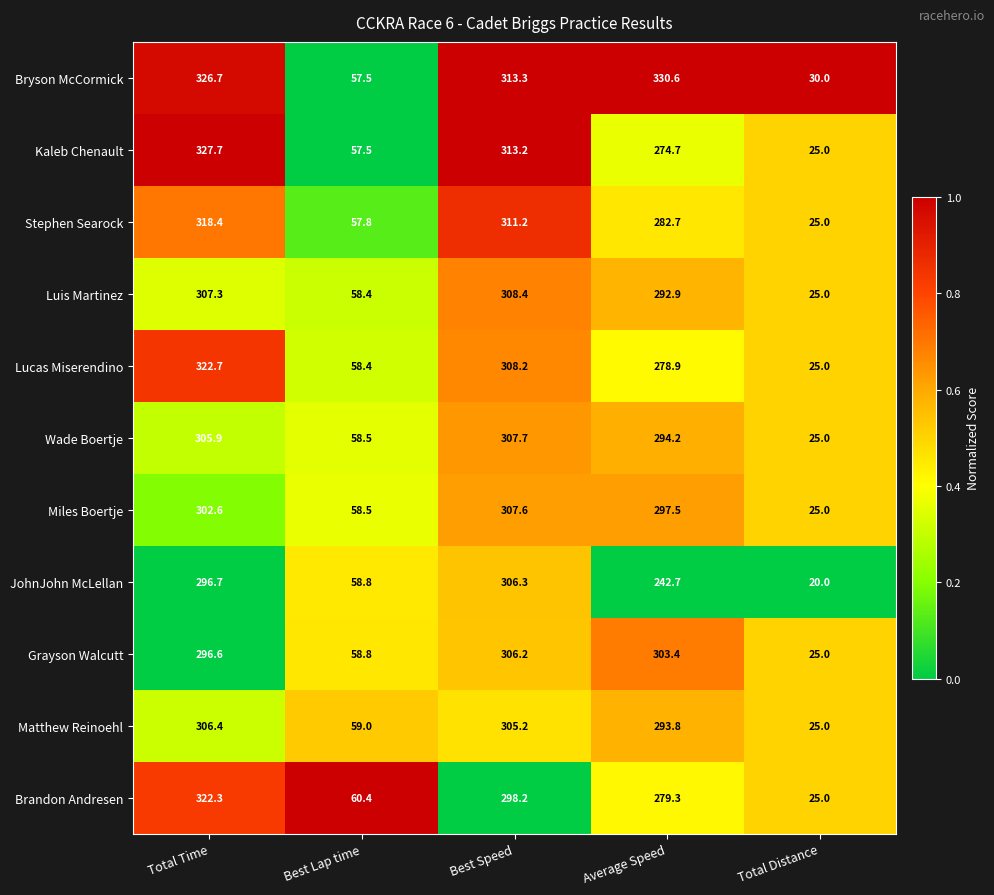

What is the total value across all series at Total Time?

3433.3